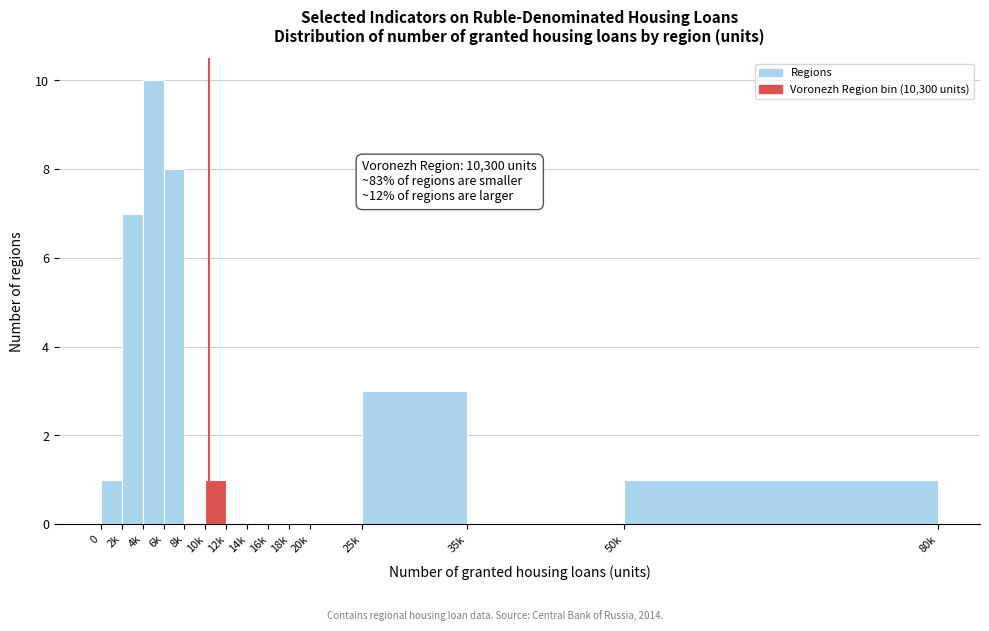

Reading left to right, extract all data points from this chart.

0=1	2k=7	4k=10	6k=8	8k=0	10k=1	12k=0	14k=0	16k=0	18k=0	20k=0	25k=3	35k=0	50k=1